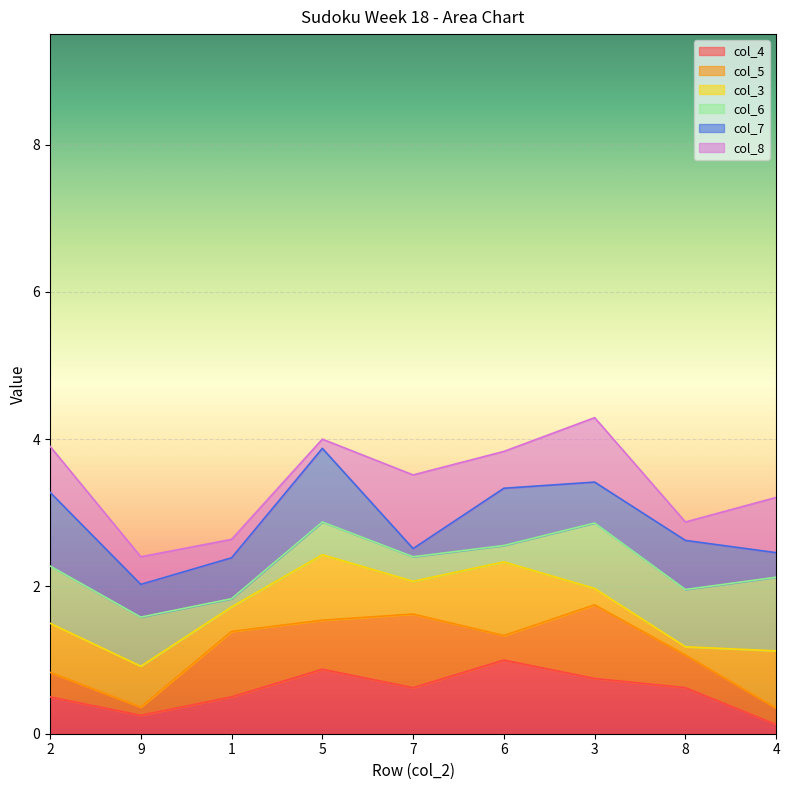

The value of col_7 at 4 is 5. True or false?

False